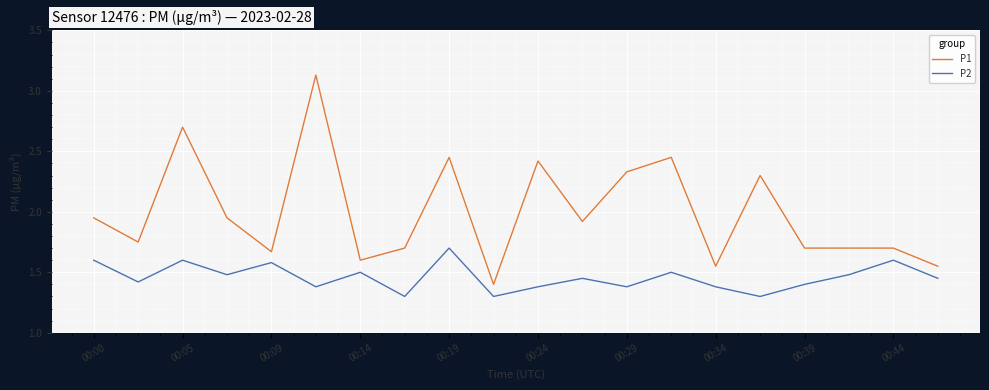

What is the average value of the P1 series?

2.0